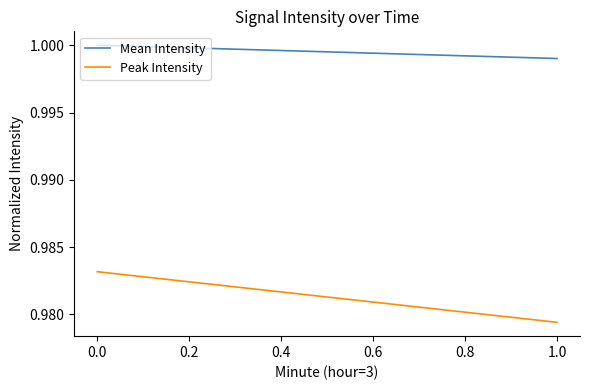

How many distinct data groups are displayed?

2